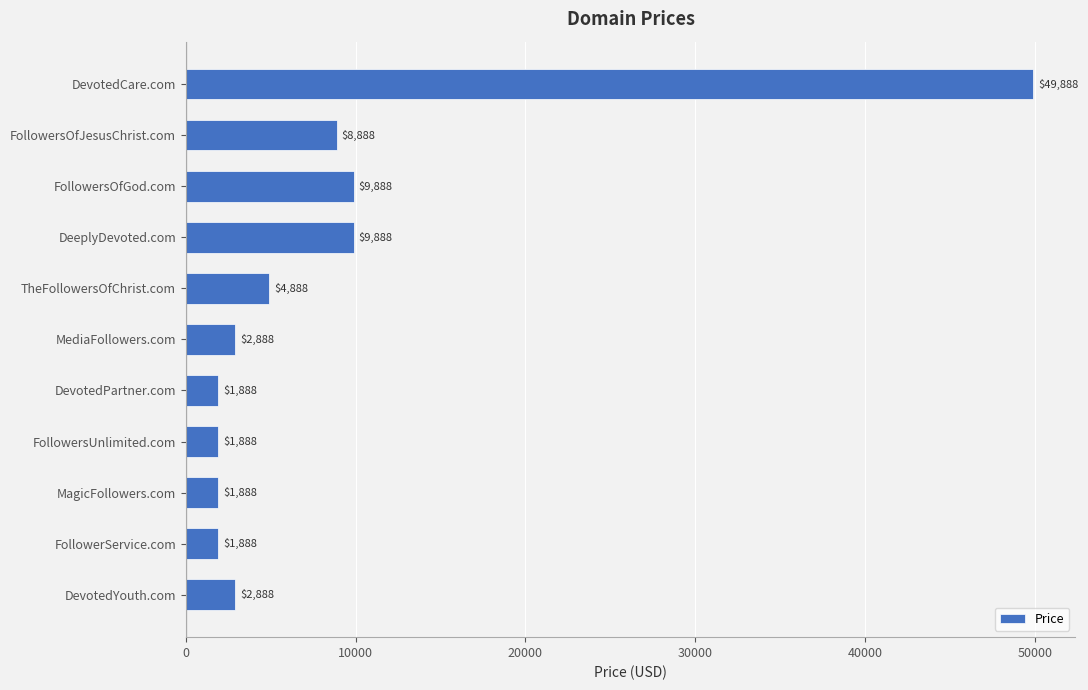

What is the label of the 11th bar from the bottom?

DevotedCare.com